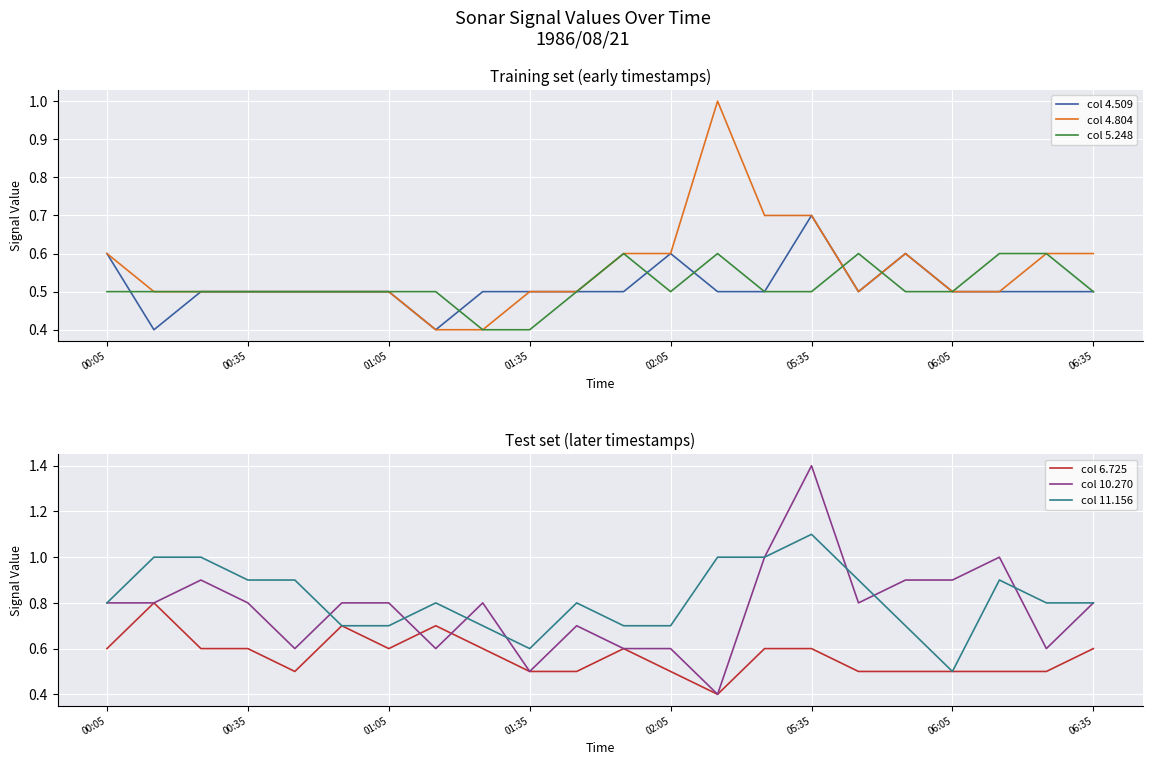

Is it true that col 4.804 equals 0.5 at 01:05?

True